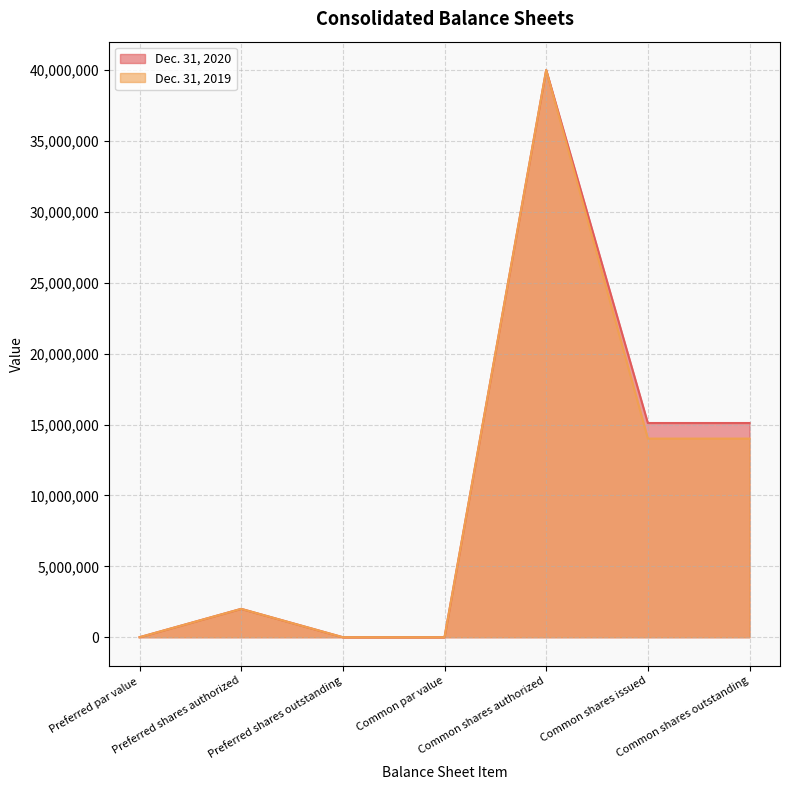

What is the label of the 1st point from the left?

Preferred par value